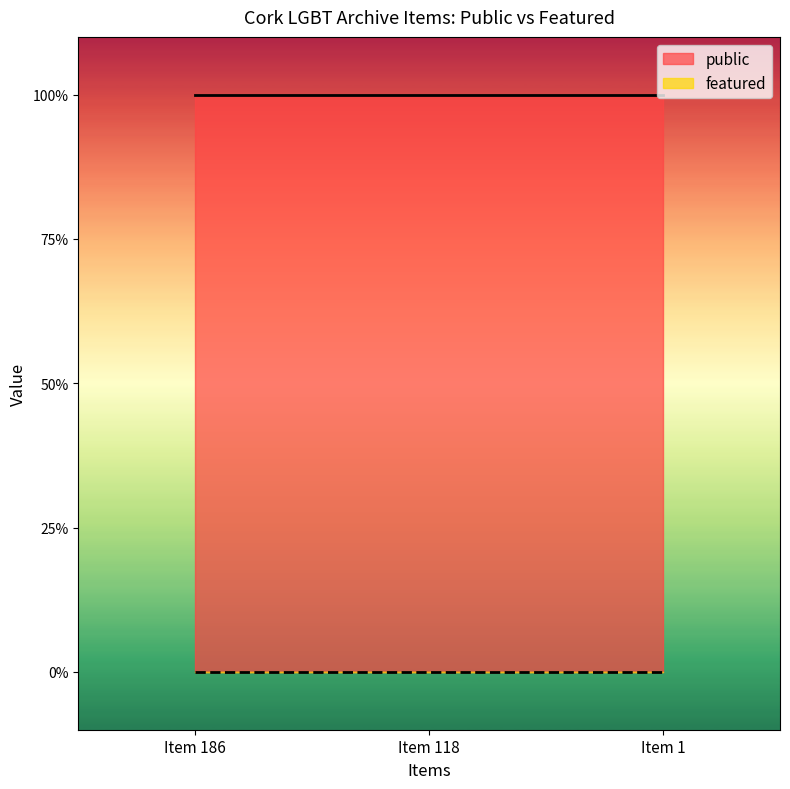

Which series has the largest range (max minus min)?

public